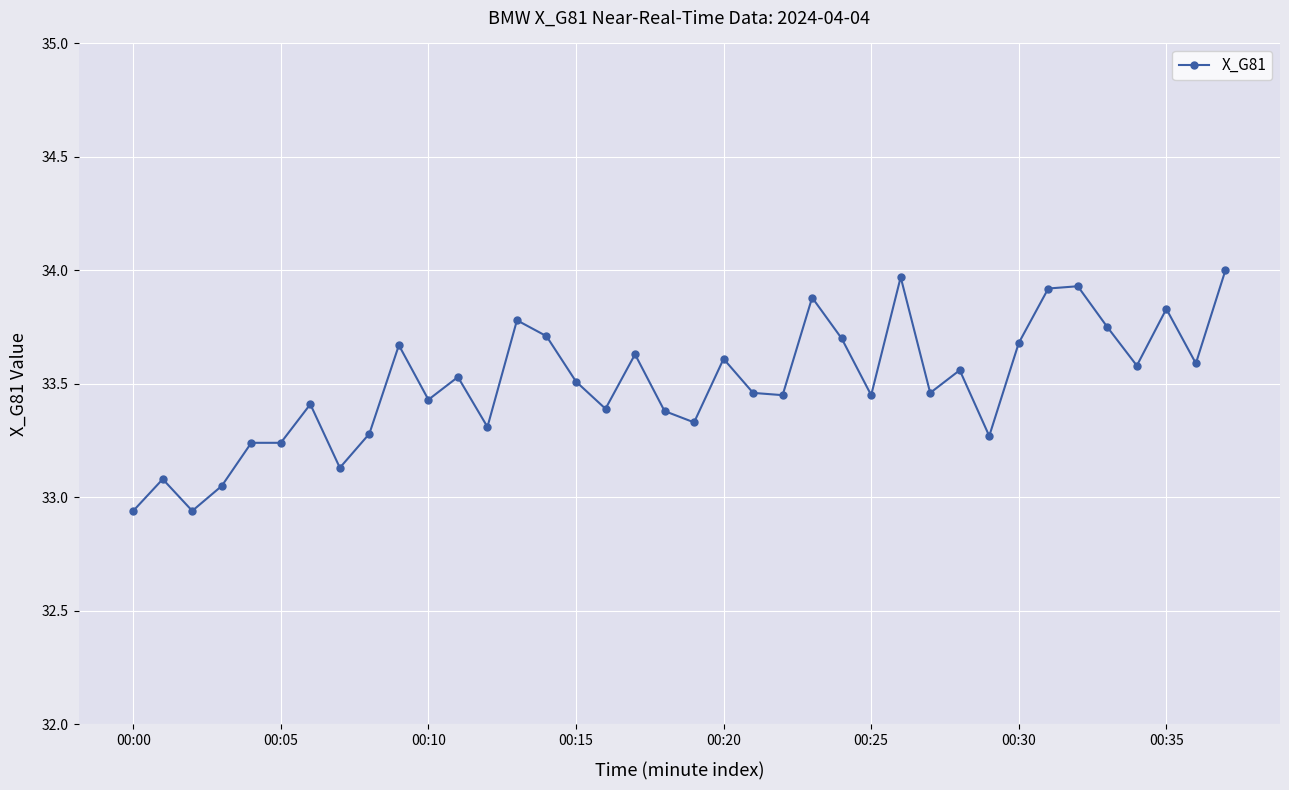

What is the difference between the maximum and minimum values?

1.1